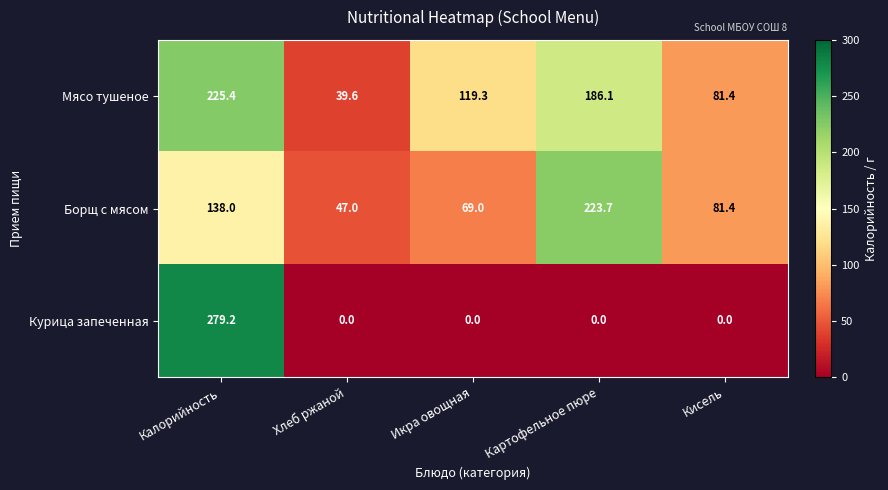

The Курица запеченная series shows -157.0 at Картофельное пюре. True or false?

False